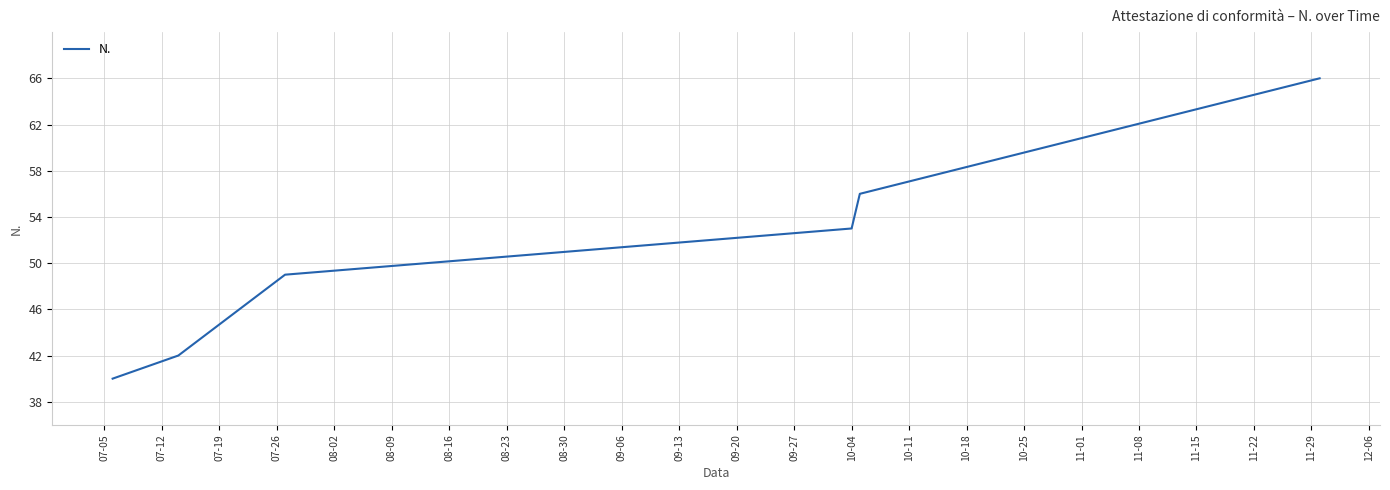

What is the greatest value displayed?

66